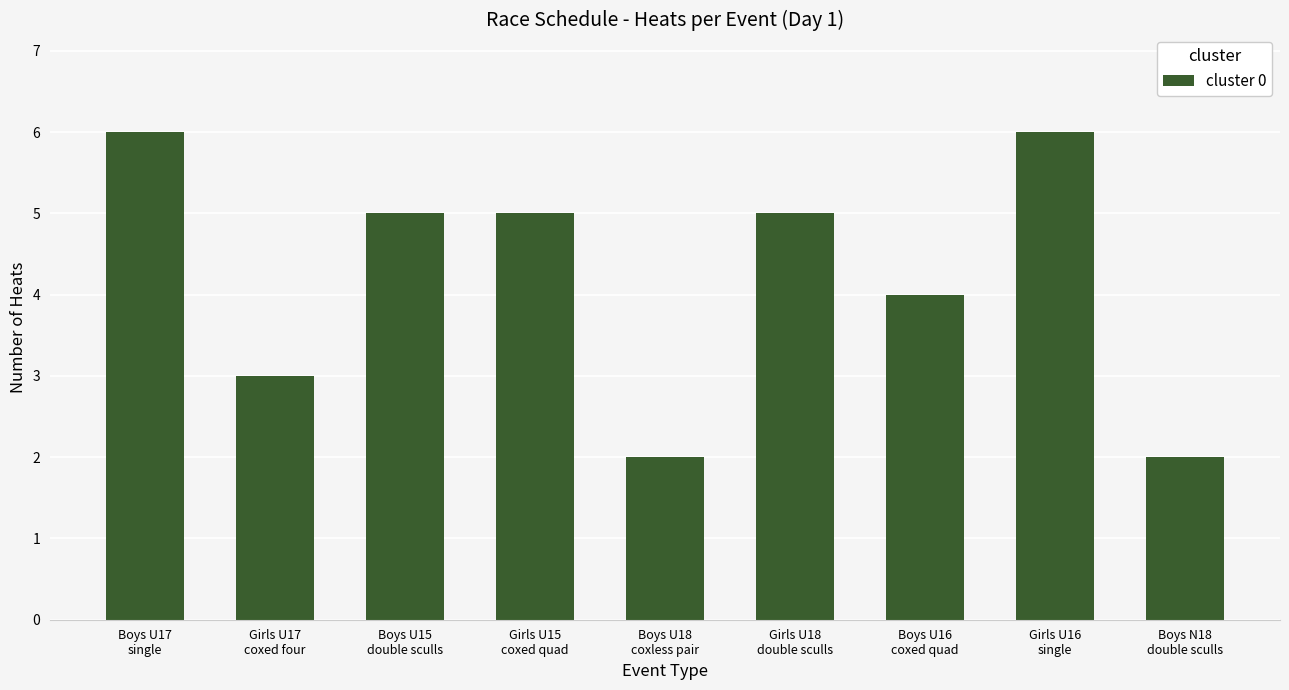

What is the label of the 8th bar from the left?

Girls U16
single